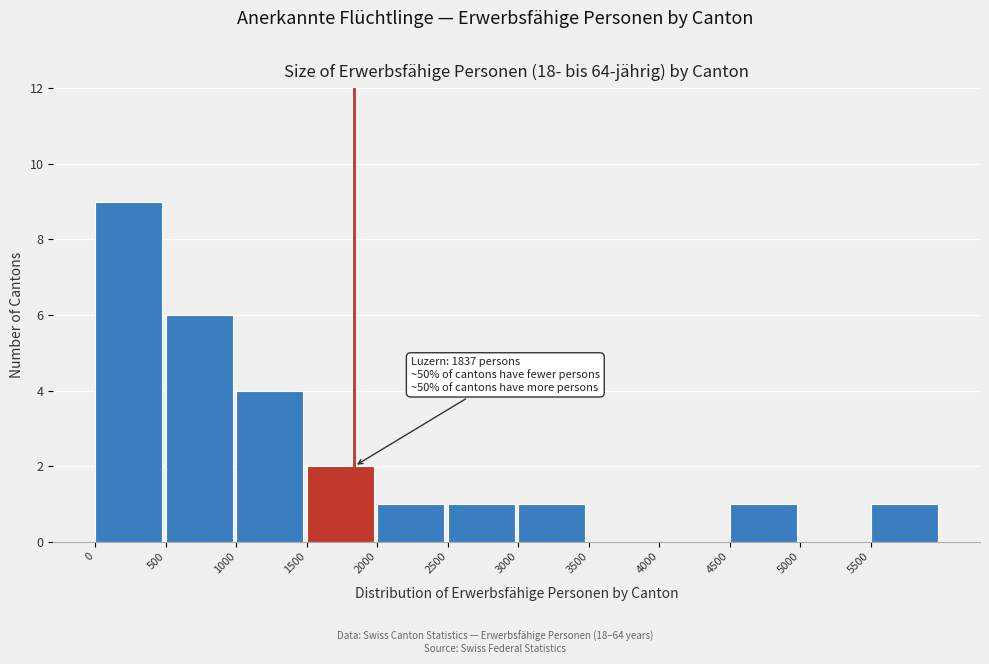

Which range on the x-axis has the tallest bar?

0 to 500